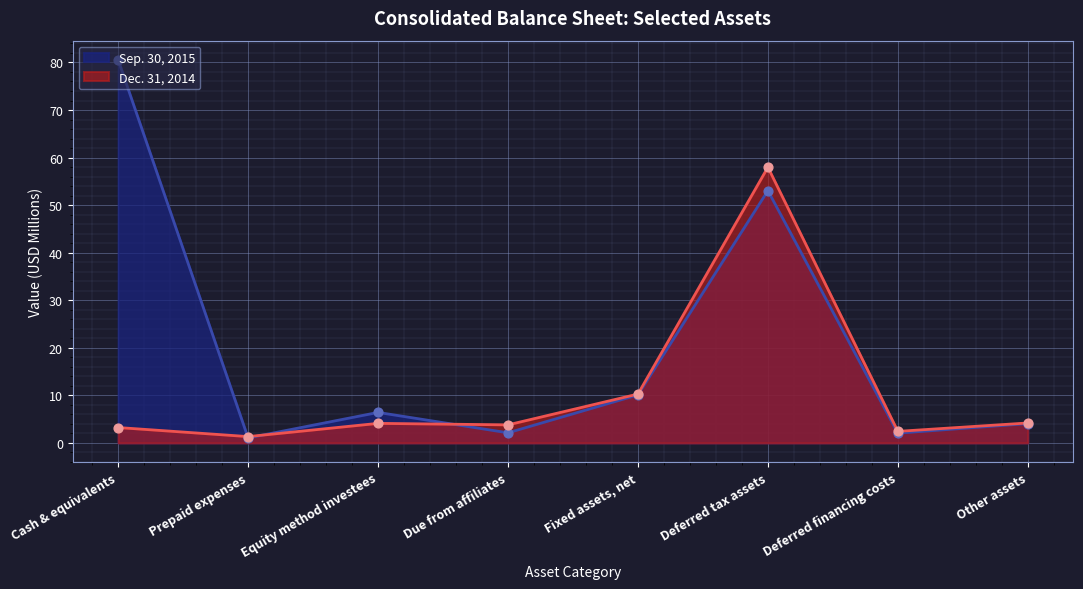

Which series reaches the minimum Y coordinate?

Sep. 30, 2015